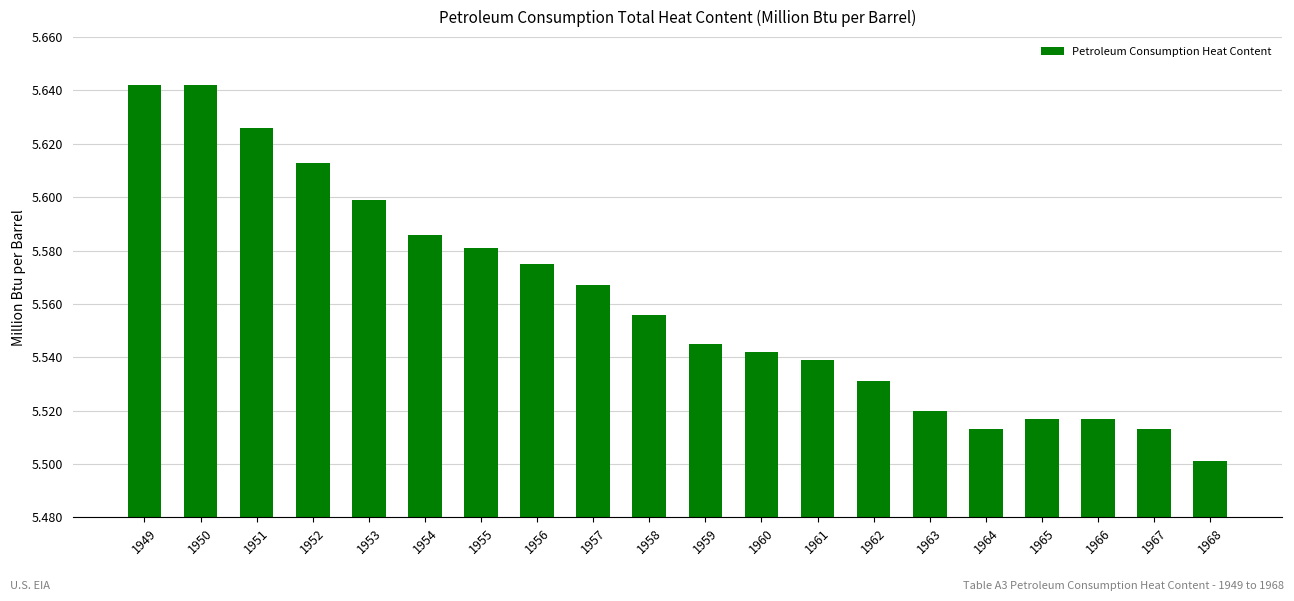

Where is the data nearest to the value 5?

1968